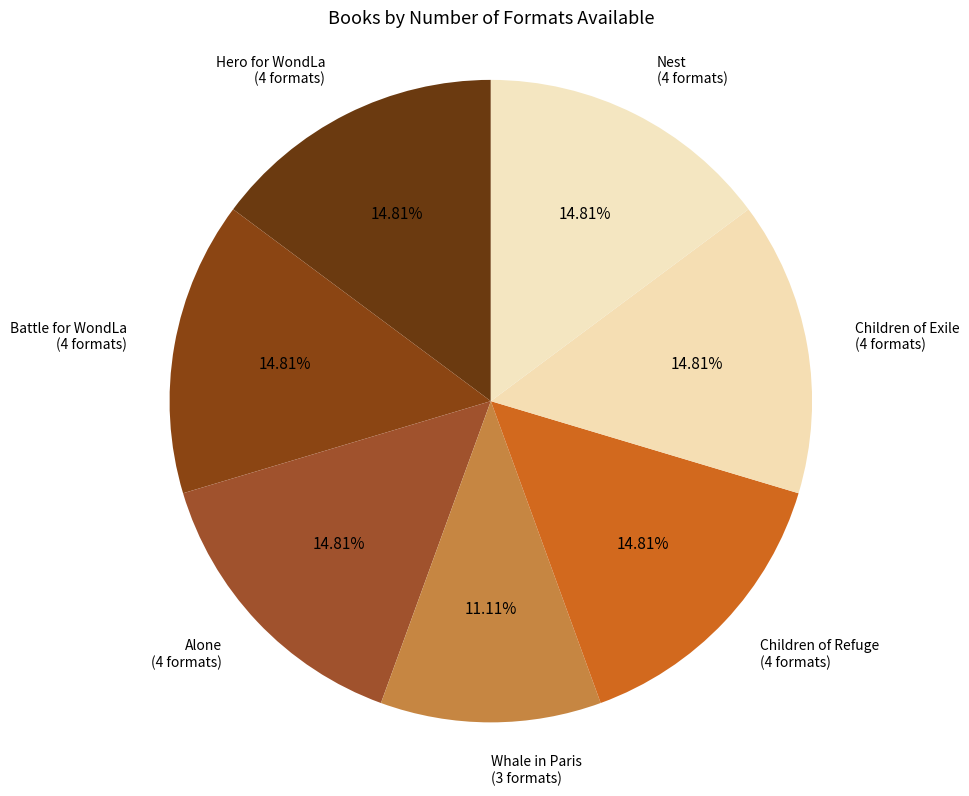

Which category has the smallest portion of the pie?

Whale in Paris